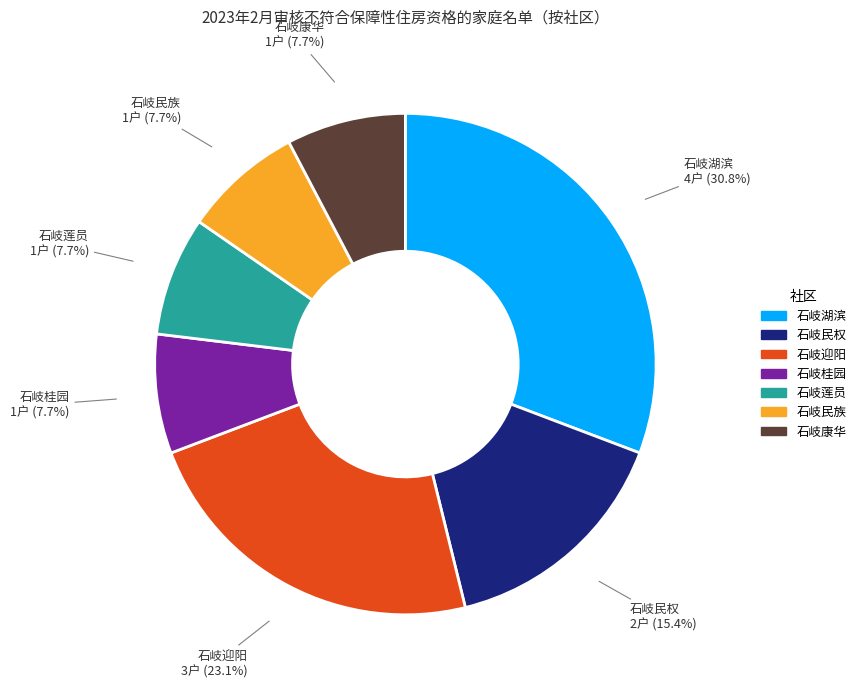

Count the number of slices in the pie.

7